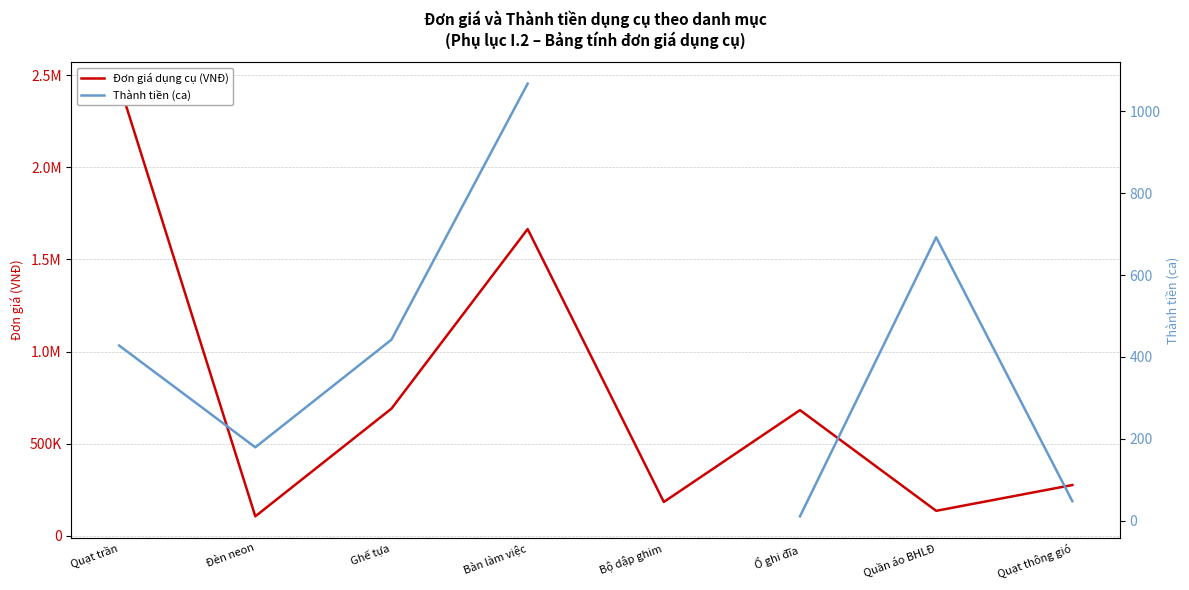

List the series in order of their peak value, highest first.

Đơn giá dụng cụ (VNĐ), Thành tiền (ca)